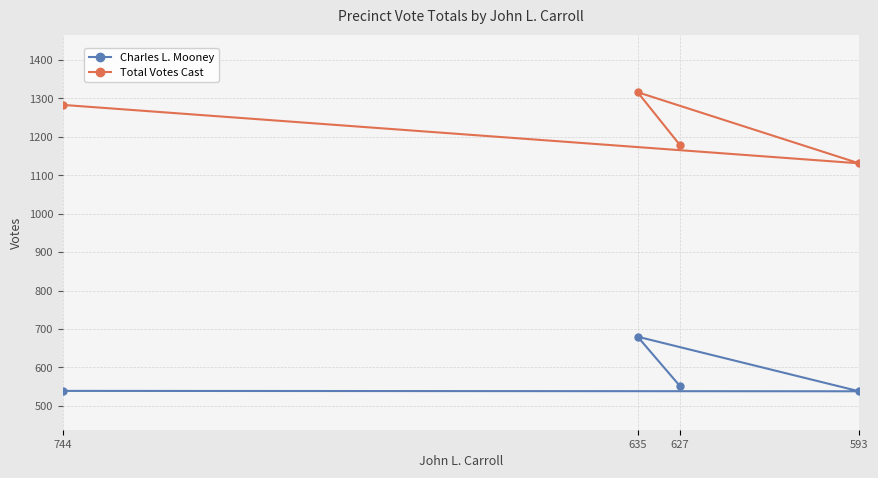

Which has a higher value, 627 or 593?

627